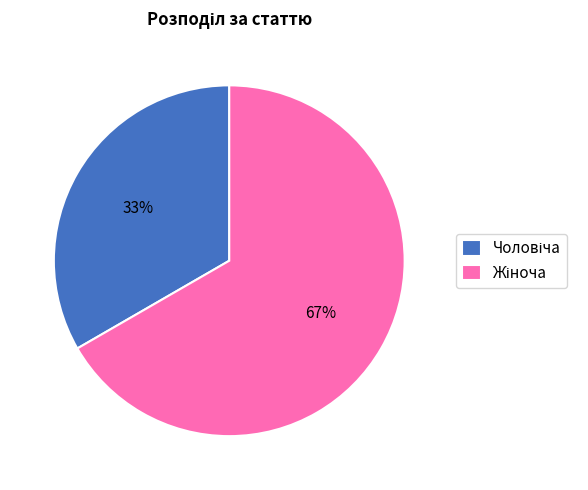

Is there any slice that represents more than half of the pie?

Yes